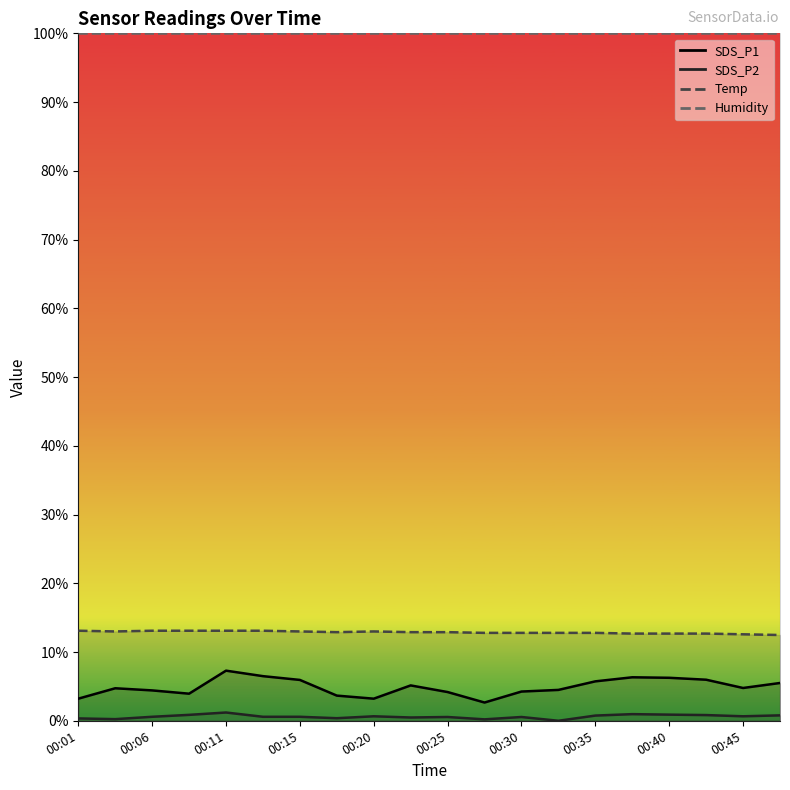

At which label does SDS_P1 reach its minimum?

00:28